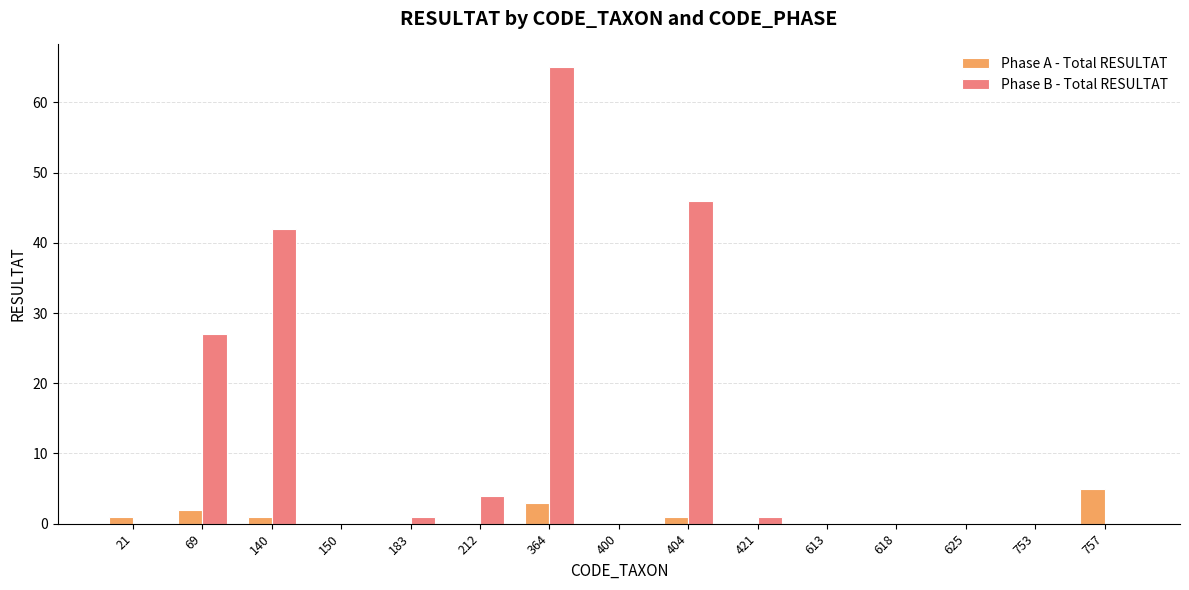

Reading left to right, what are all the values shown in this chart?

Phase A - Total RESULTAT: 1	2	1	0	0	0	3	0	1	0	0	0	0	0	5
Phase B - Total RESULTAT: 0	27	42	0	1	4	65	0	46	1	0	0	0	0	0